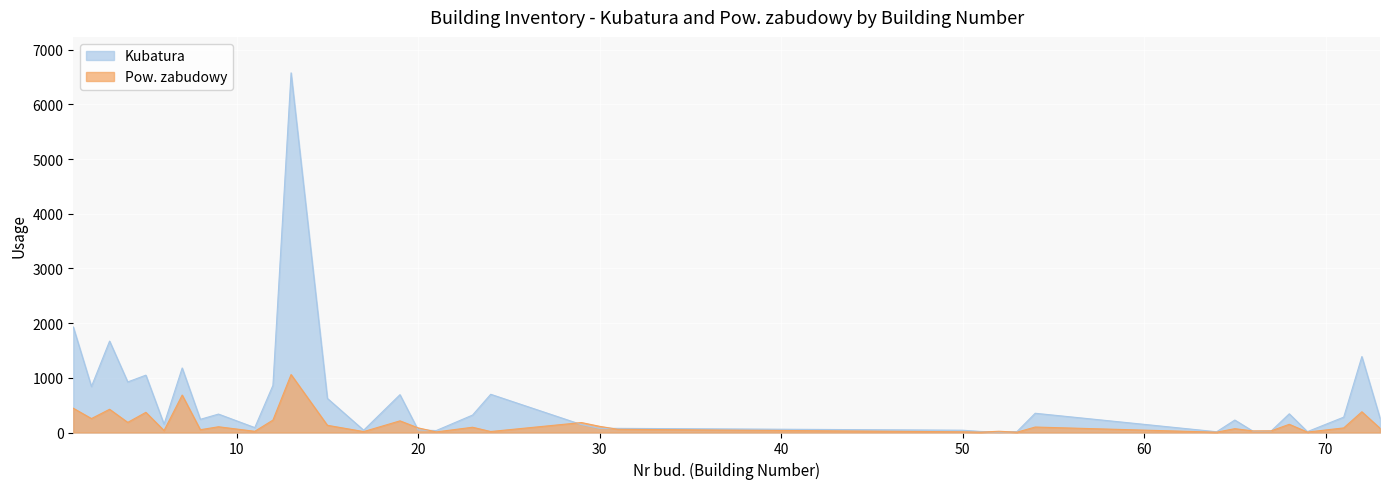

Reading left to right, transcribe all the data shown in this chart.

Kubatura: 1930	841	1672	925	1049	152	1180	241	337	90	862	6578	624	42	692	47	36	319	699	145	76	76	42	19	10	18	352	14	228	24	27	342	16	281	1389	264
Pow. zabudowy: 444	255	425	185	369	36	685	51	105	22	227	1060	132	17	213	85	11	96	18	182	113	59	13	7	23	6	100	6	70	29	30	150	8	84	379	78